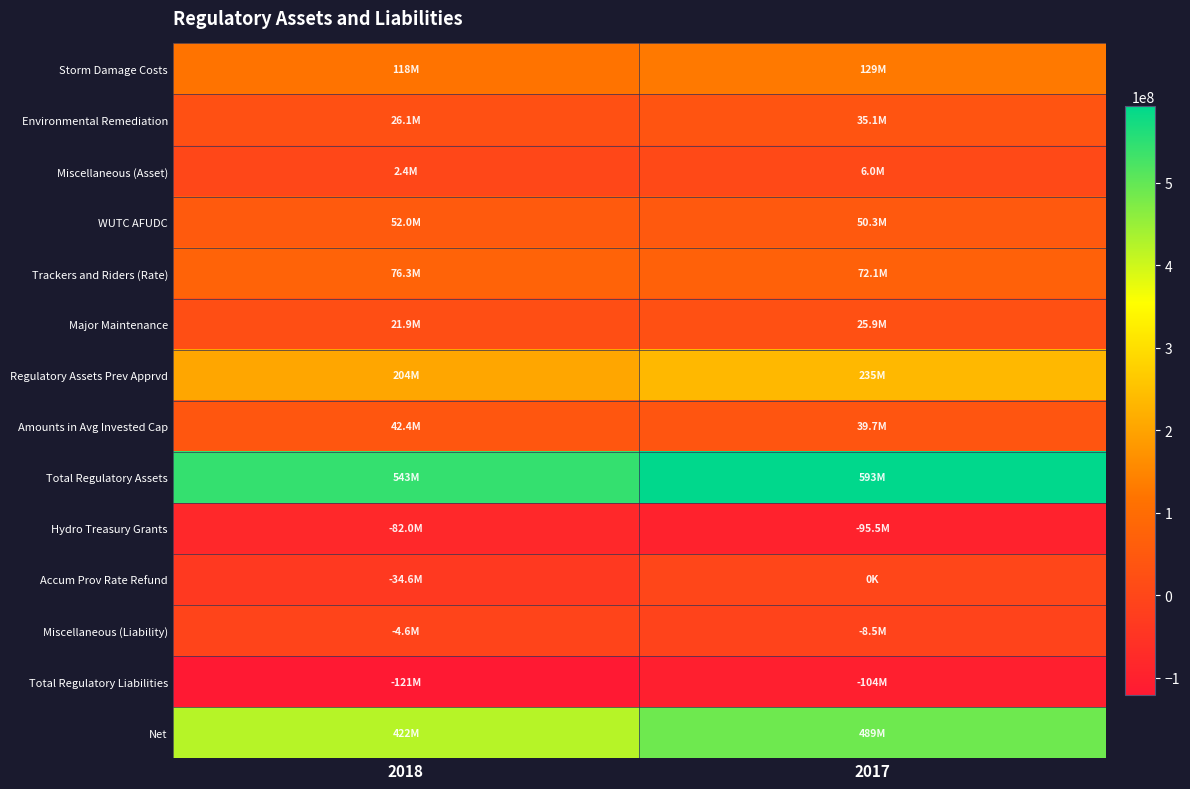

Reading left to right, transcribe all the data shown in this chart.

Storm Damage Costs: 2018=118330539.3	2017=128508499.6
Environmental Remediation: 2018=26058607.8	2017=35102586.5
Miscellaneous (Asset): 2018=2449380.5	2017=6033215.5
WUTC AFUDC: 2018=52028793.0	2017=50300536.1
Trackers and Riders (Rate): 2018=76322591.4	2017=72054927.2
Major Maintenance: 2018=21867829.4	2017=25939236.8
Regulatory Assets Prev Apprvd: 2018=204013672.4	2017=235288405.3
Amounts in Avg Invested Cap: 2018=42377721.1	2017=39674089.6
Total Regulatory Assets: 2018=543449135.0	2017=592901496.7
Hydro Treasury Grants: 2018=-81963000.1	2017=-95459618.0
Accum Prov Rate Refund: 2018=-34578500.0	2017=0.0
Miscellaneous (Liability): 2018=-4563489.6	2017=-8527148.8
Total Regulatory Liabilities: 2018=-121104989.7	2017=-103986766.8
Net: 2018=422344145.4	2017=488914729.9